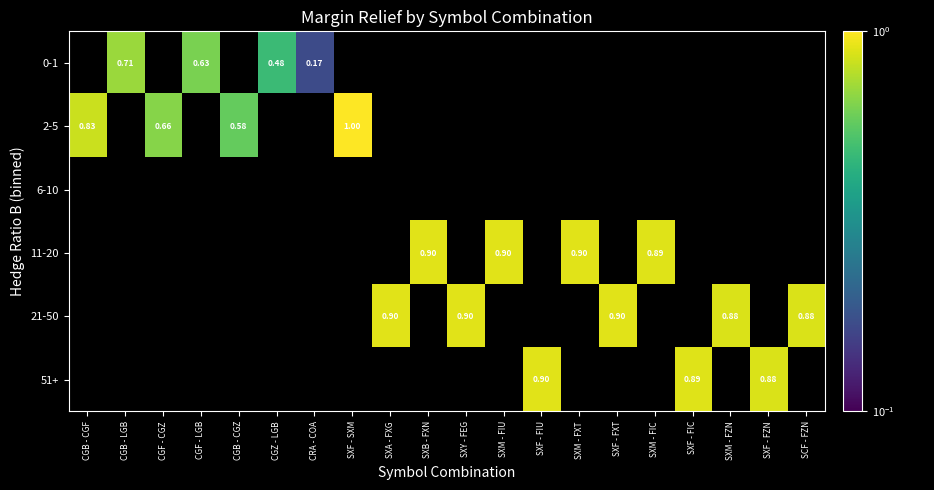

True or false: 0-1 has a value of 0.0 at SXF - SXM.

True